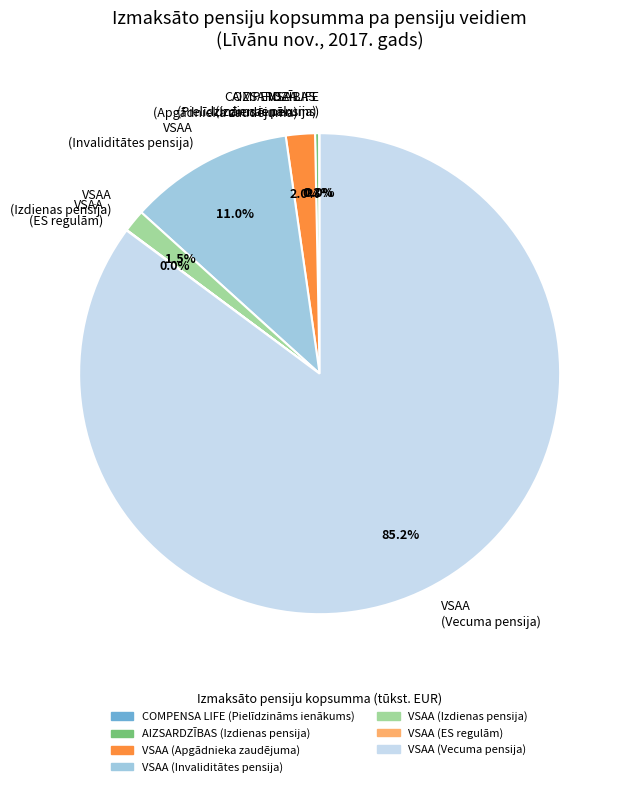

Which slice is the largest?

VSAA (Vecuma pensija)